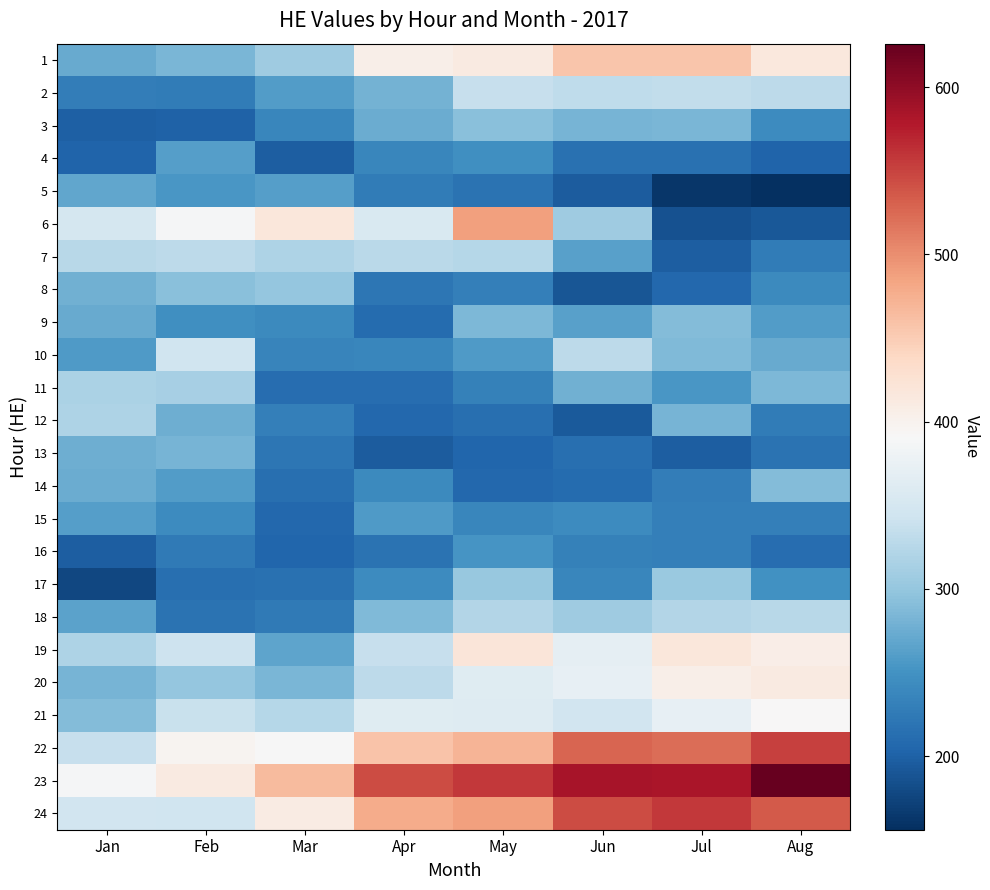

At Feb, list the series in order from largest to smallest.

23, 22, 6, 10, 24, 19, 21, 7, 11, 20, 8, 1, 13, 12, 4, 14, 5, 9, 15, 2, 16, 18, 17, 3